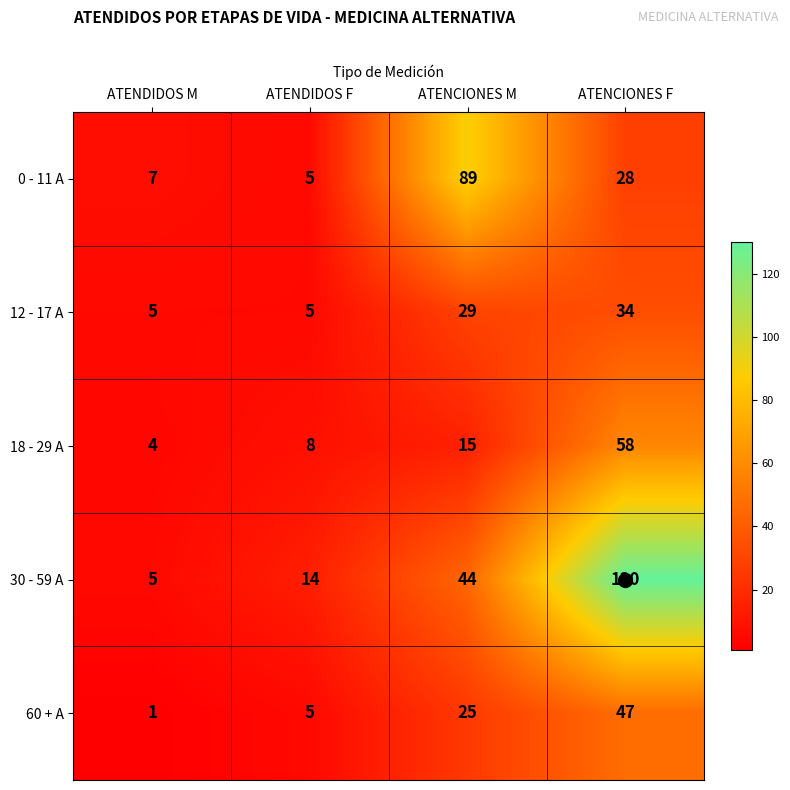

Count the 12 - 17 A values in the range 5 to 34.

4